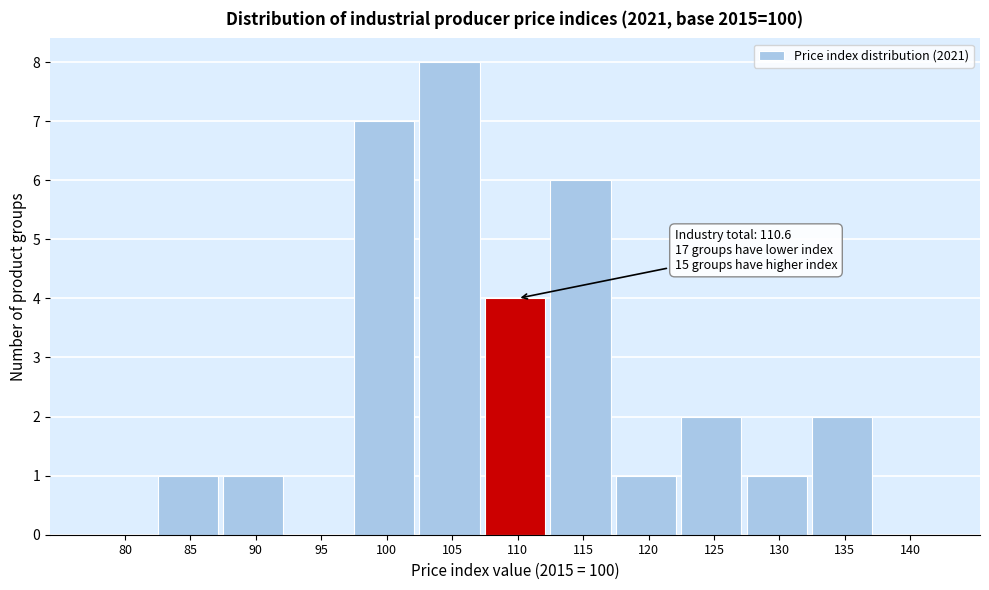

Reading left to right, what are all the values shown in this chart?

80=0	85=1	90=1	95=0	100=7	105=8	110=4	115=6	120=1	125=2	130=1	135=2	140=0